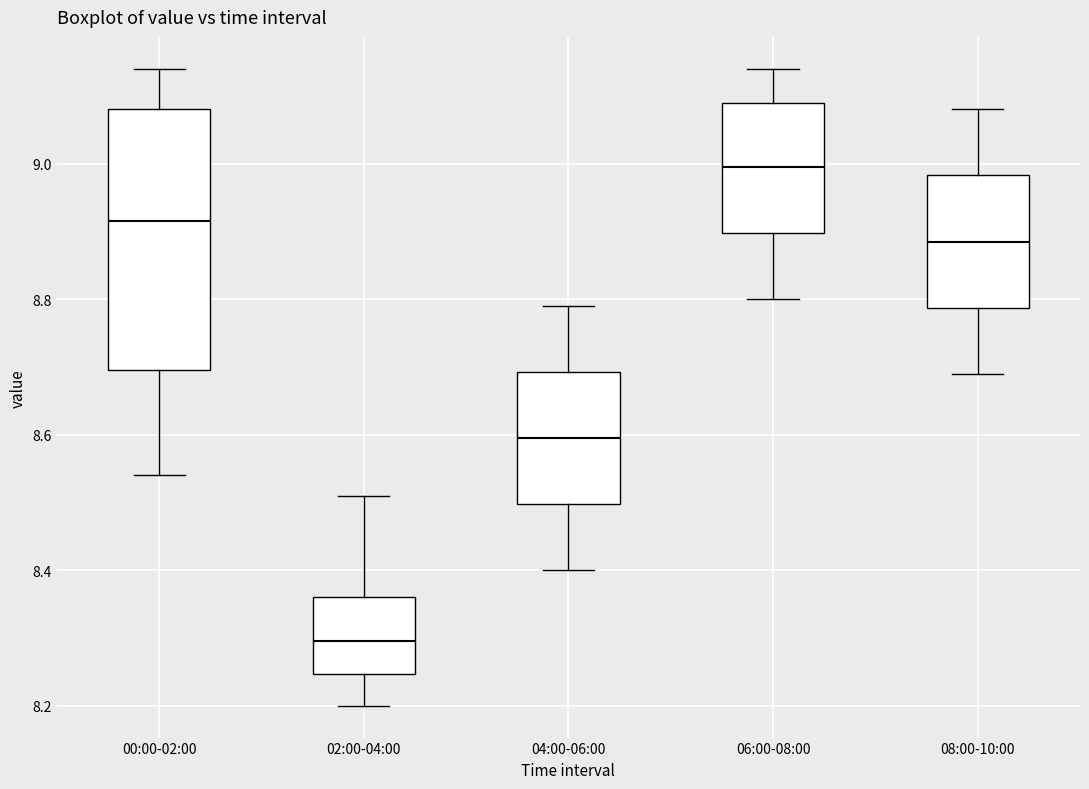

Where does the lower whisker of the box for 04:00-06:00 end on the y-axis? The values are not printed on the chart, so give them approximately, as read against the axis.

8.40